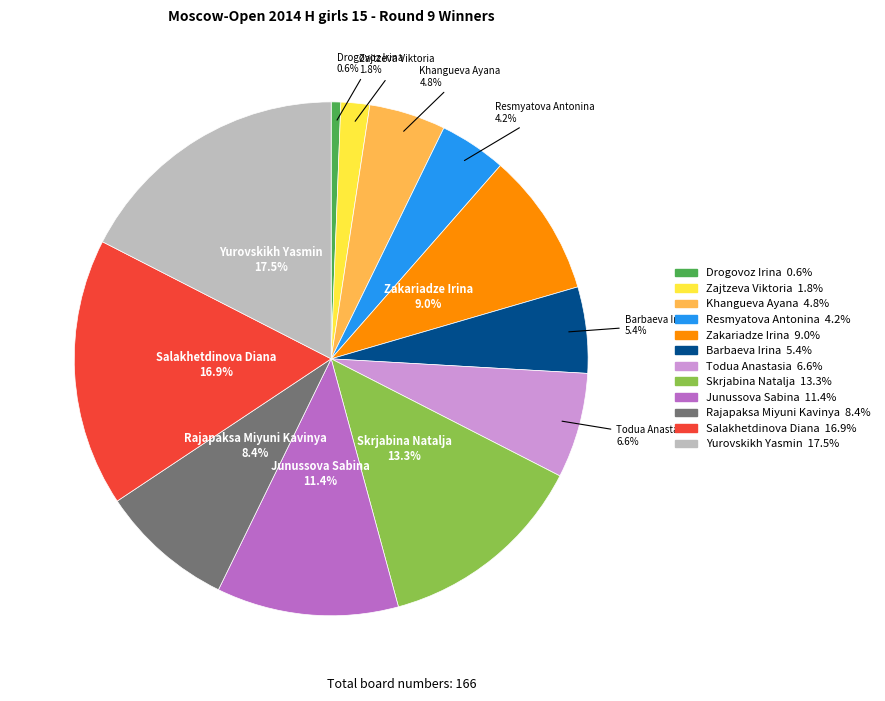

Is the sum of Khangueva Ayana and Drogovoz Irina greater than half?

No